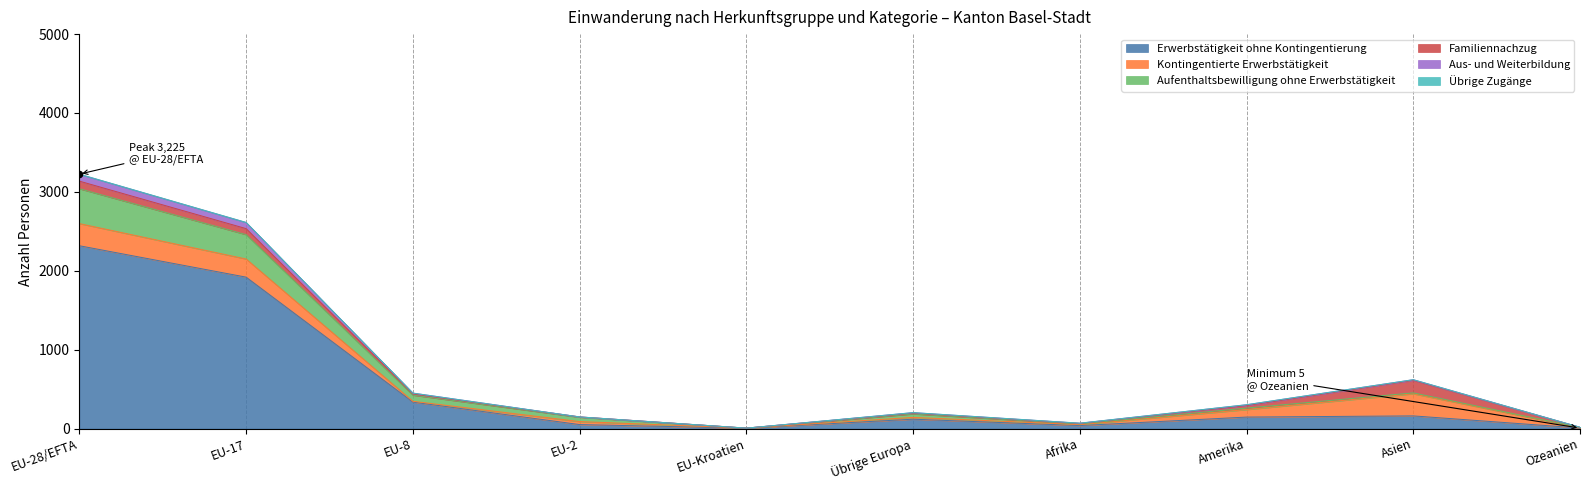

Is the value of Aufenthaltsbewilligung ohne Erwerbstätigkeit at EU-Kroatien greater than the value of Erwerbstätigkeit ohne Kontingentierung at Amerika?

No